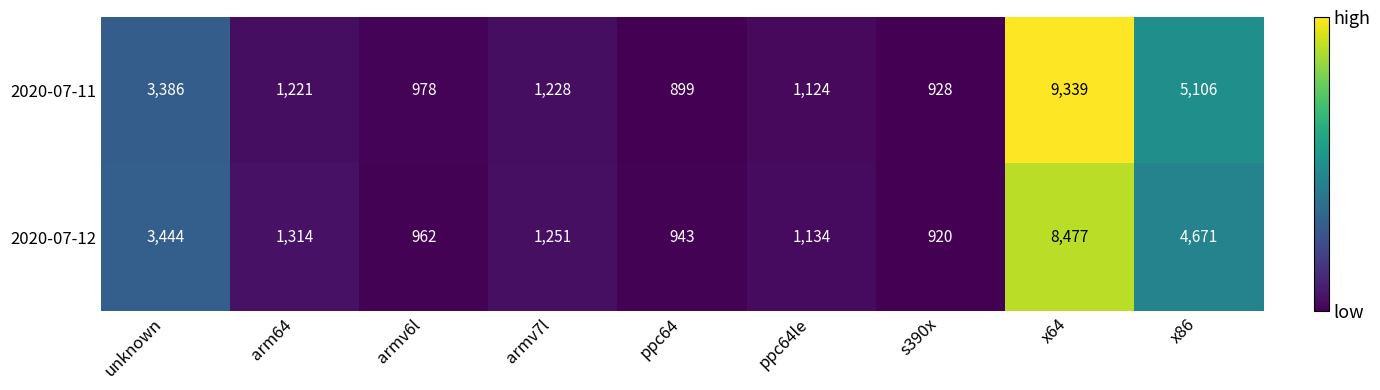

True or false: 2020-07-12 has a value of 2053 at armv7l.

False